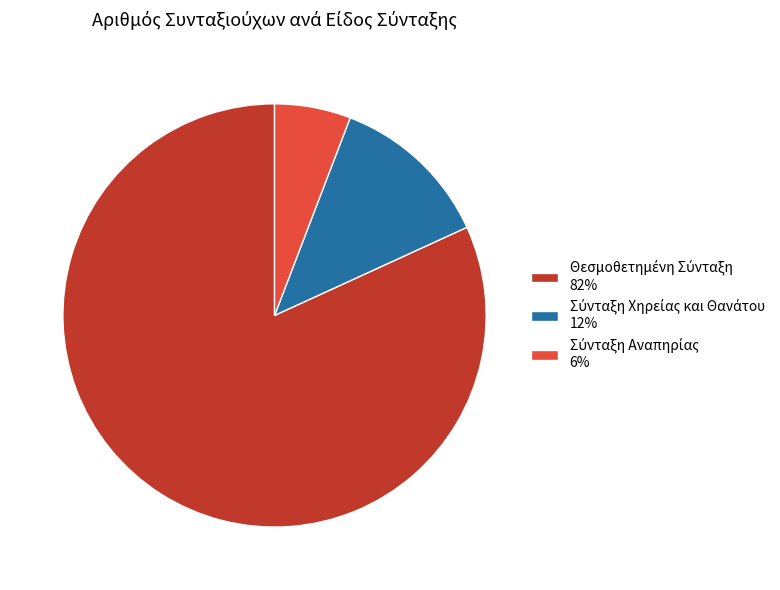

Is there a majority slice in this chart?

Yes